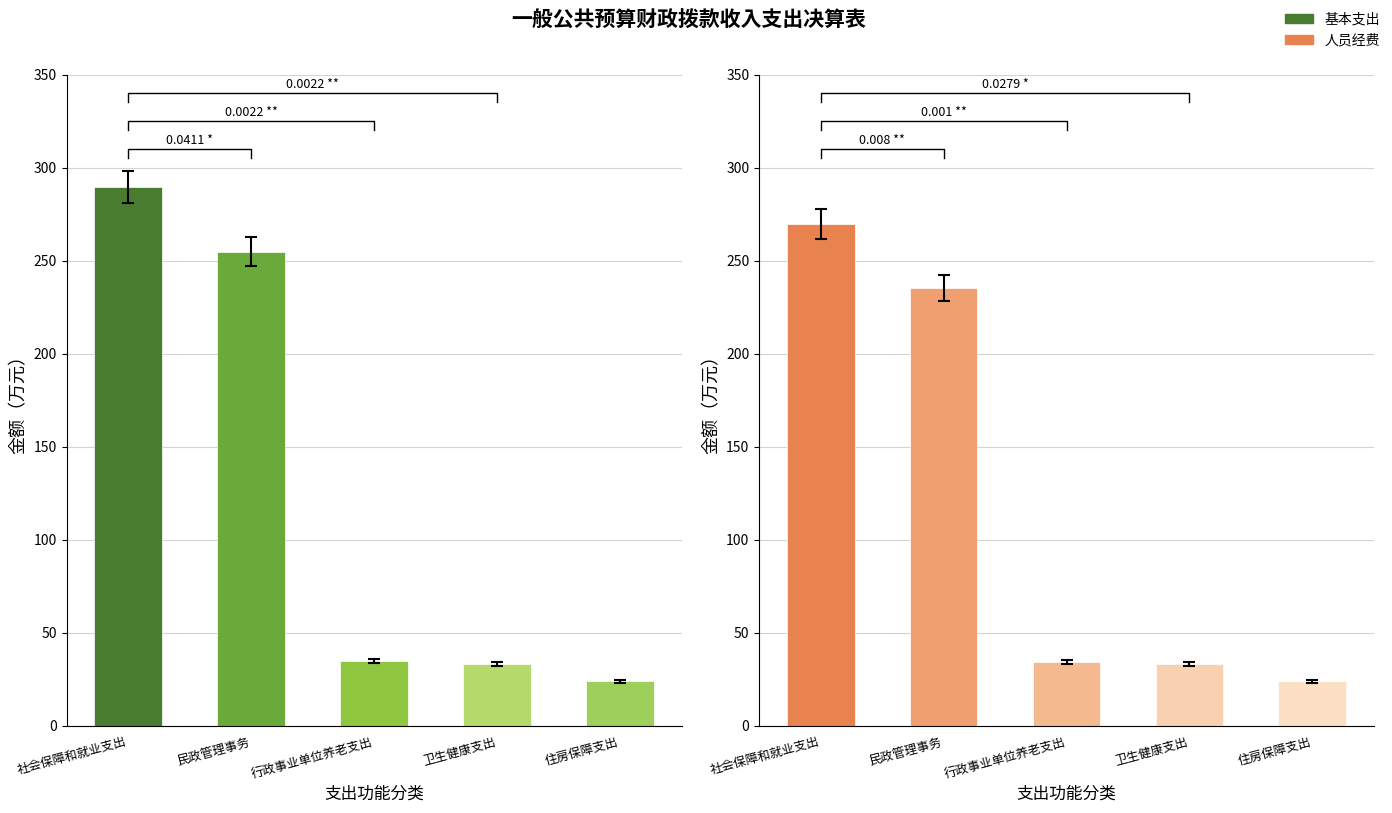

How many bars are there in each group?

2